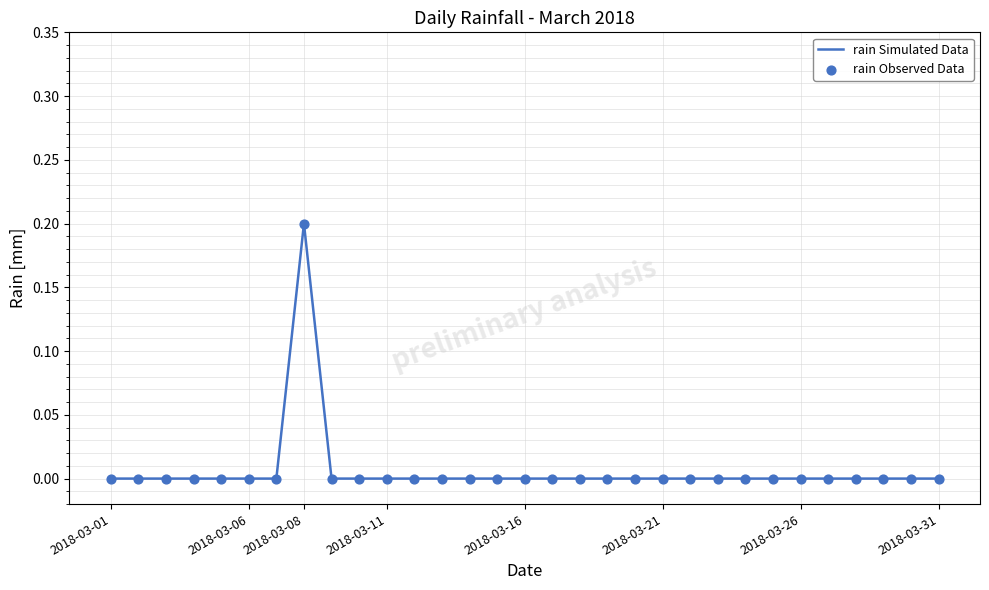

Is this an area chart (filled region under the line)?

No